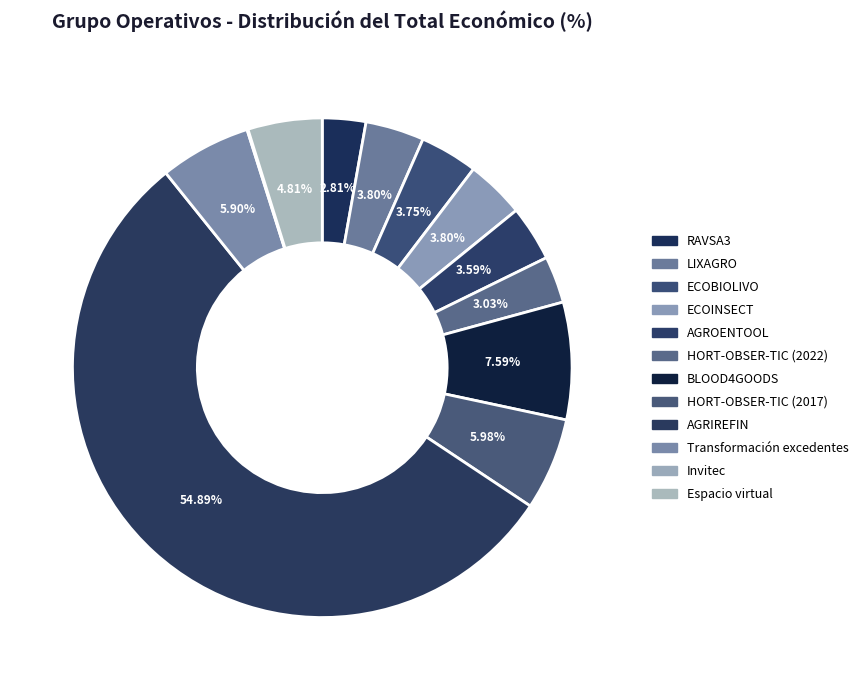

What percentage do AGRIREFIN and Transformación excedentes together represent?

60.8%